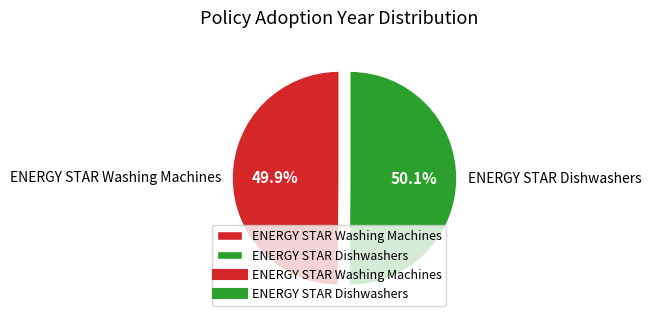

How many slices are in this pie chart?

2